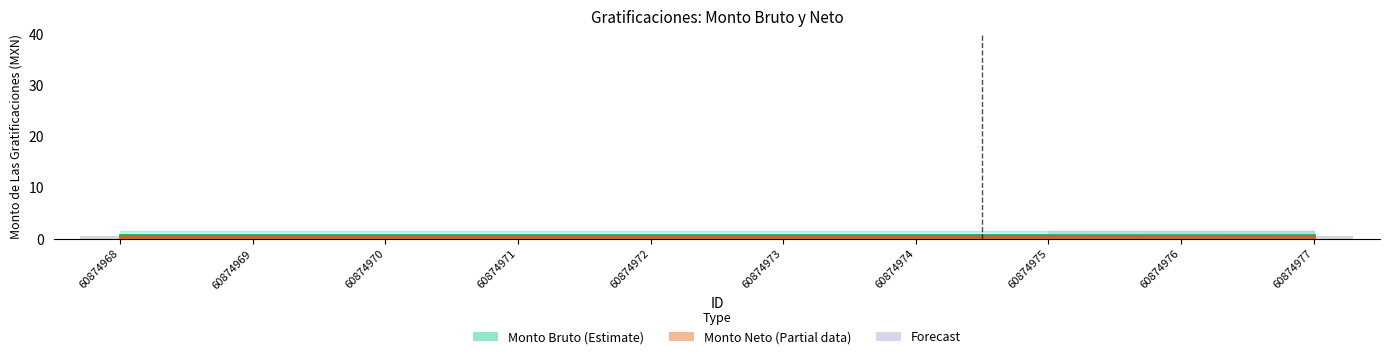

List the labels in order of Monto Bruto (Estimate) value, smallest first.

60874968, 60874969, 60874970, 60874971, 60874972, 60874973, 60874974, 60874975, 60874976, 60874977